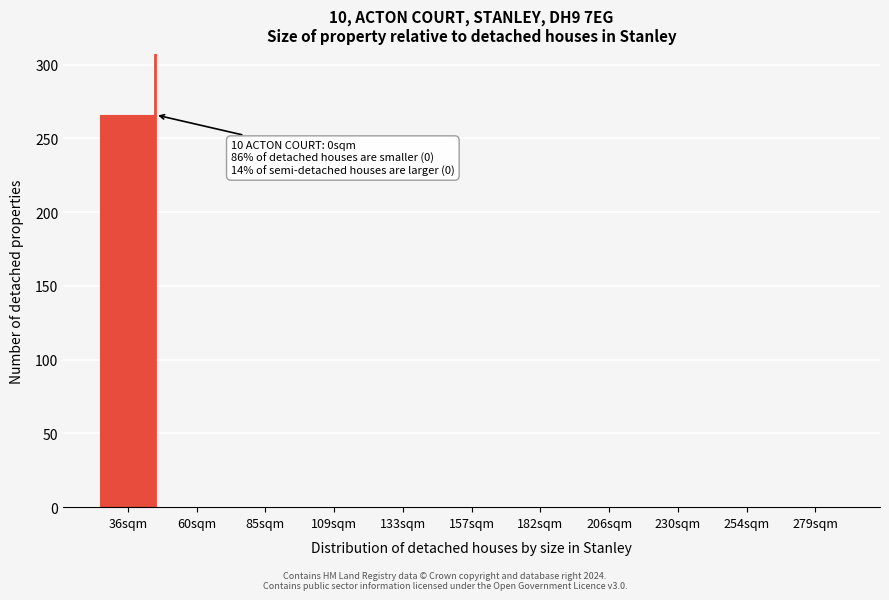

Reading left to right, list all the values displayed in this chart.

36sqm=266	60sqm=0	85sqm=0	109sqm=0	133sqm=0	157sqm=0	182sqm=0	206sqm=0	230sqm=0	254sqm=0	279sqm=0